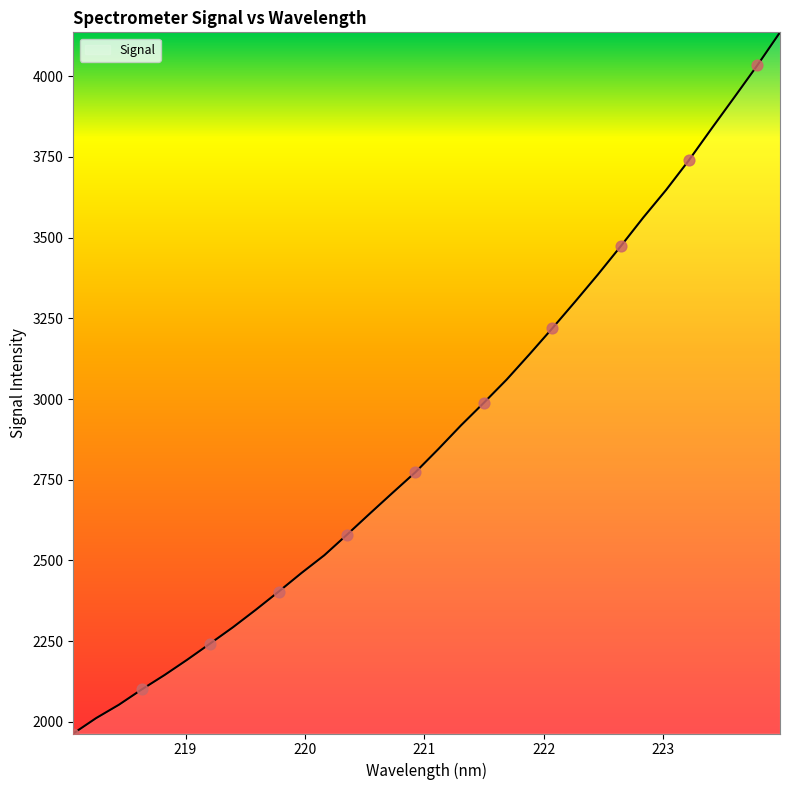

What is the greatest value displayed?

4135.8